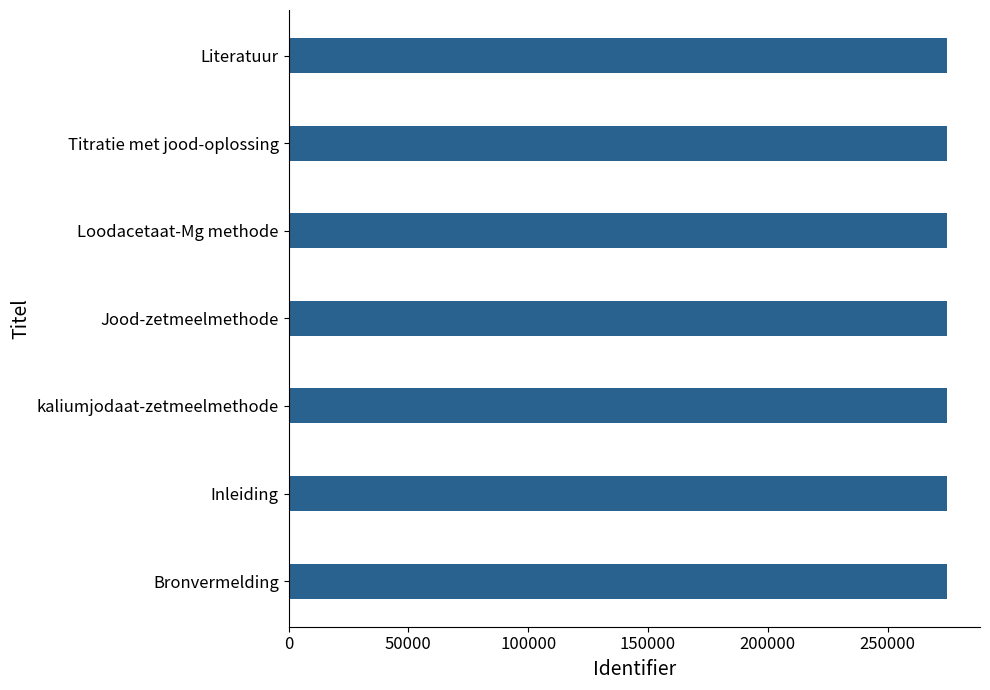

What is the average value?

274610